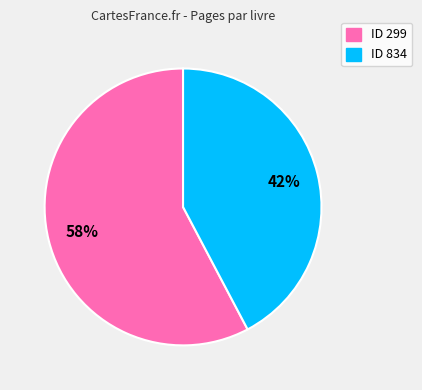

To the nearest percent, what is the average slice percentage?

50%